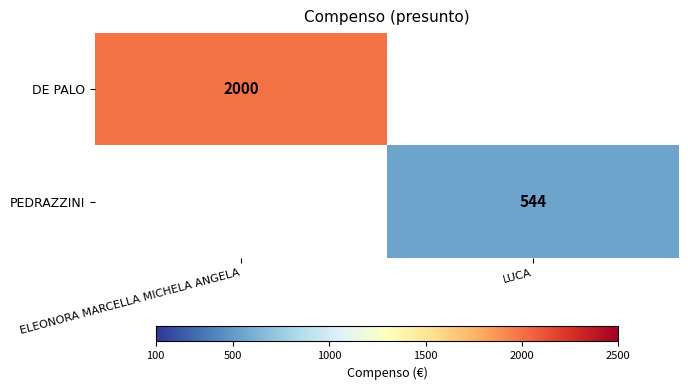

The value of PEDRAZZINI at LUCA is 911. True or false?

False